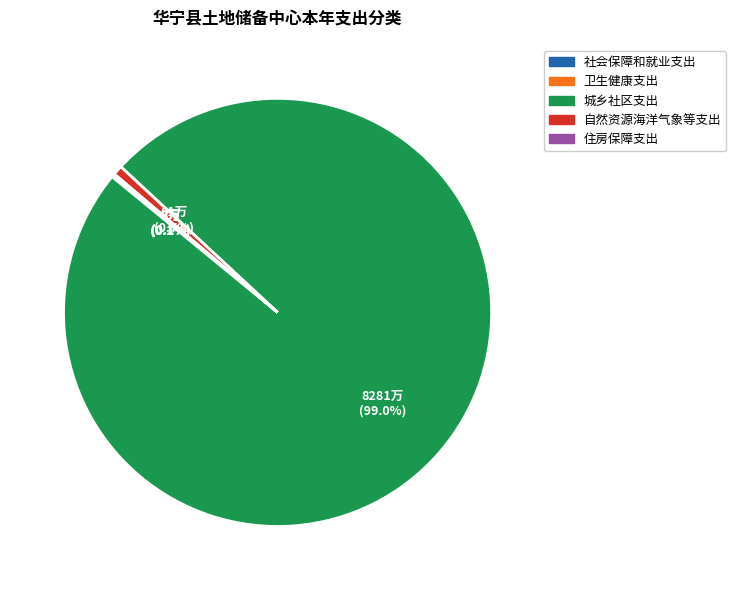

Does any single category account for the majority?

Yes